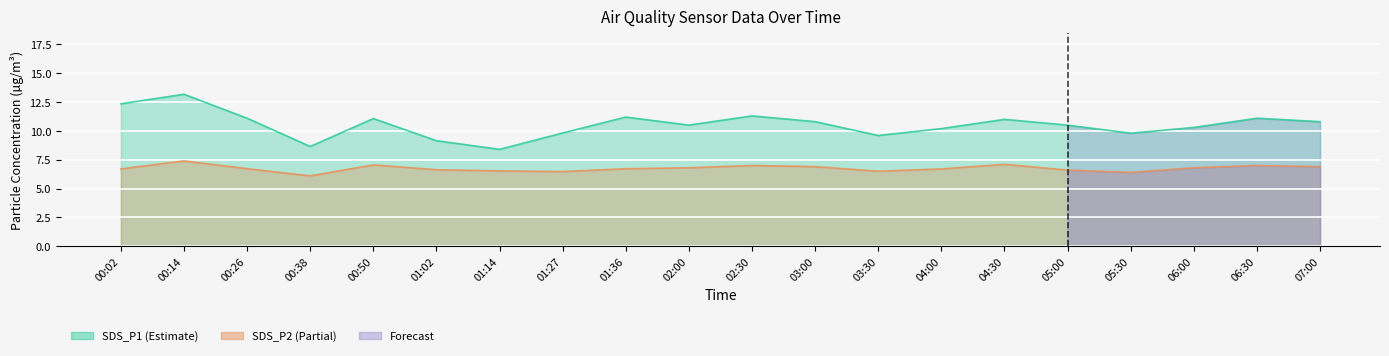

At which category does the chart reach its minimum across all series?

00:38